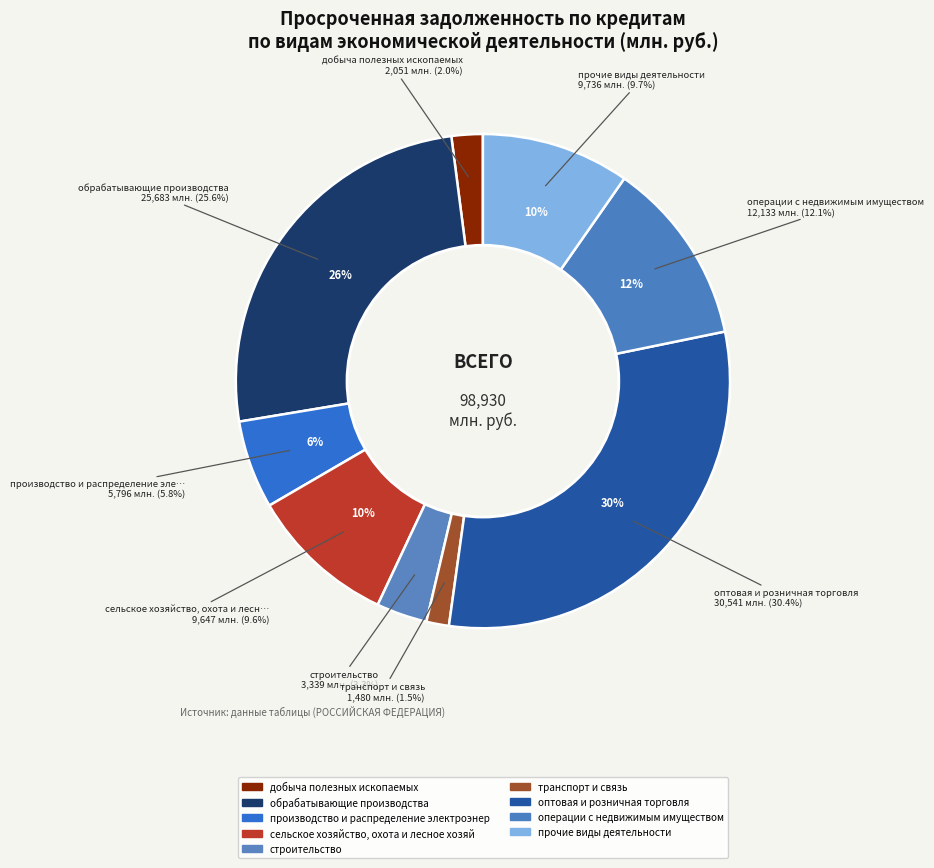

Count the number of slices in the pie.

9